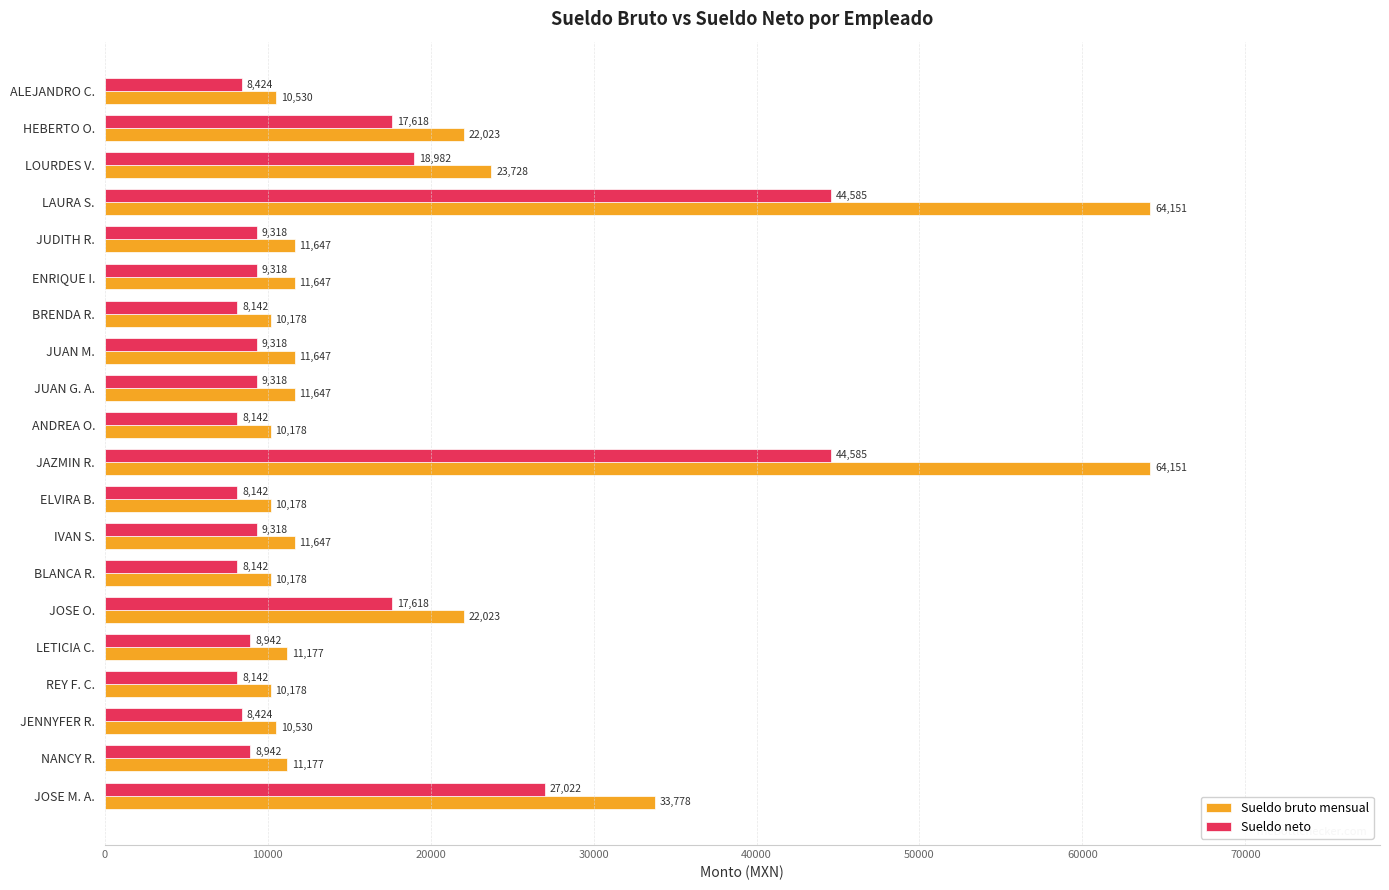

What is the approximate value of Sueldo bruto mensual at JOSE O.?

22023.0